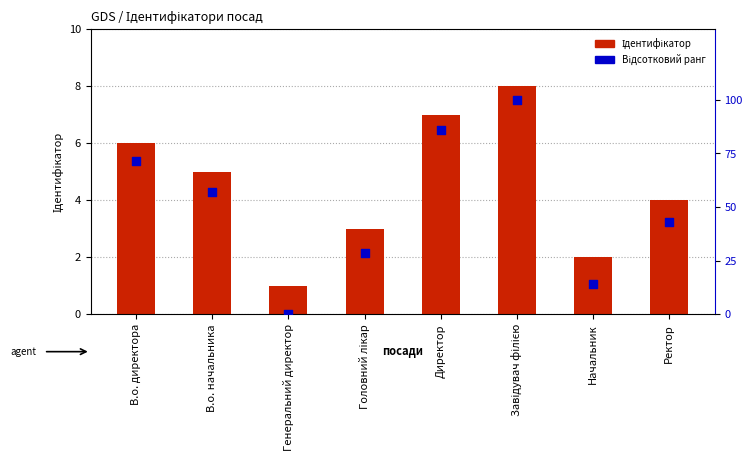

What are all the series names shown in the legend?

Ідентифікатор, Відсотковий ранг